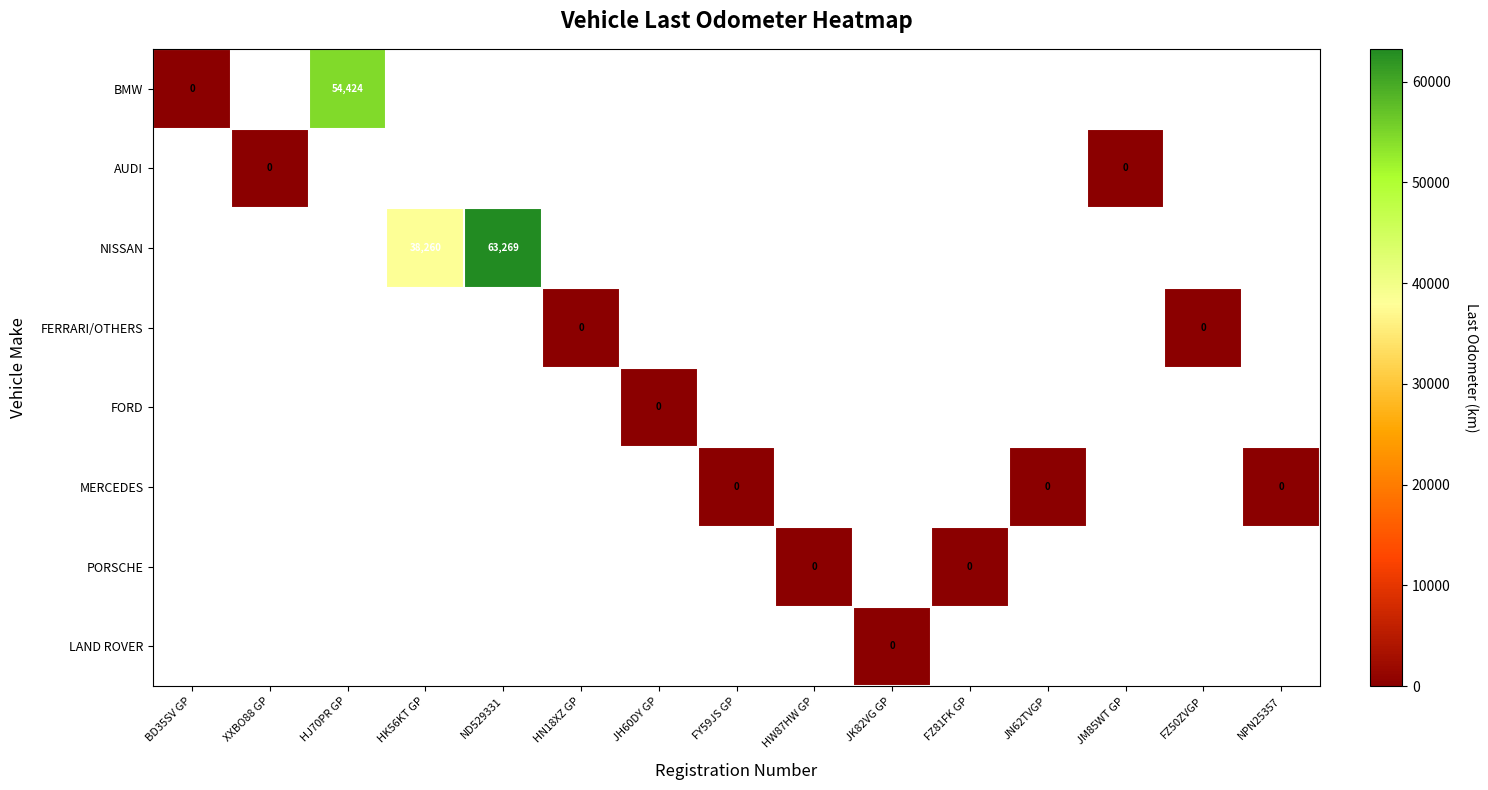

True or false: NISSAN has a value of 63269 at ND529331.

True